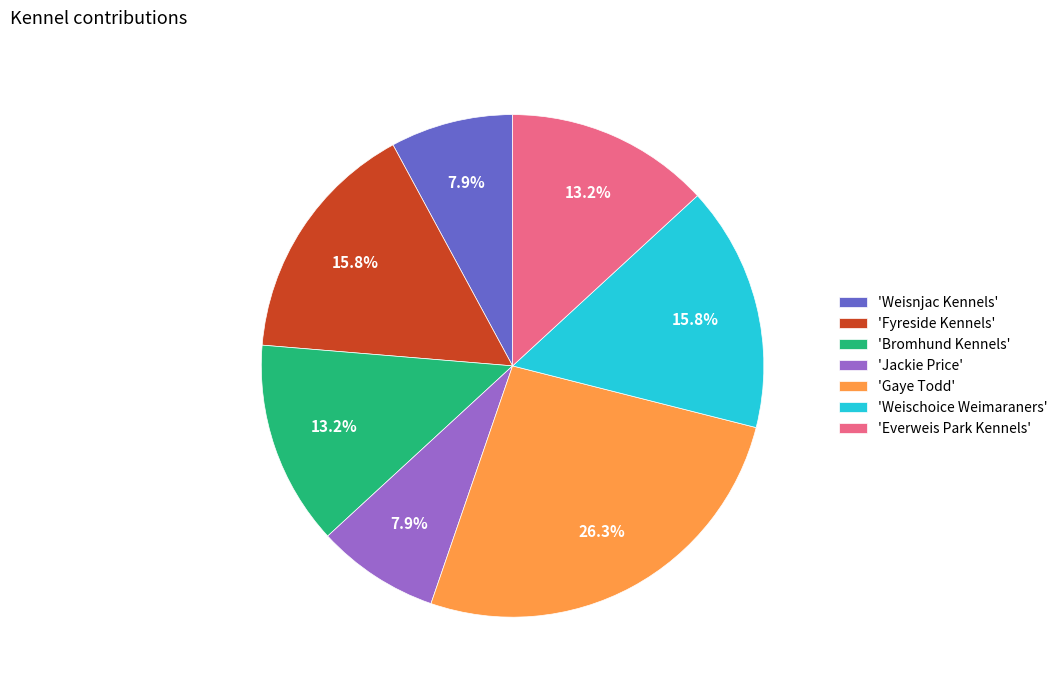

Which slice is the largest?

'Gaye Todd'